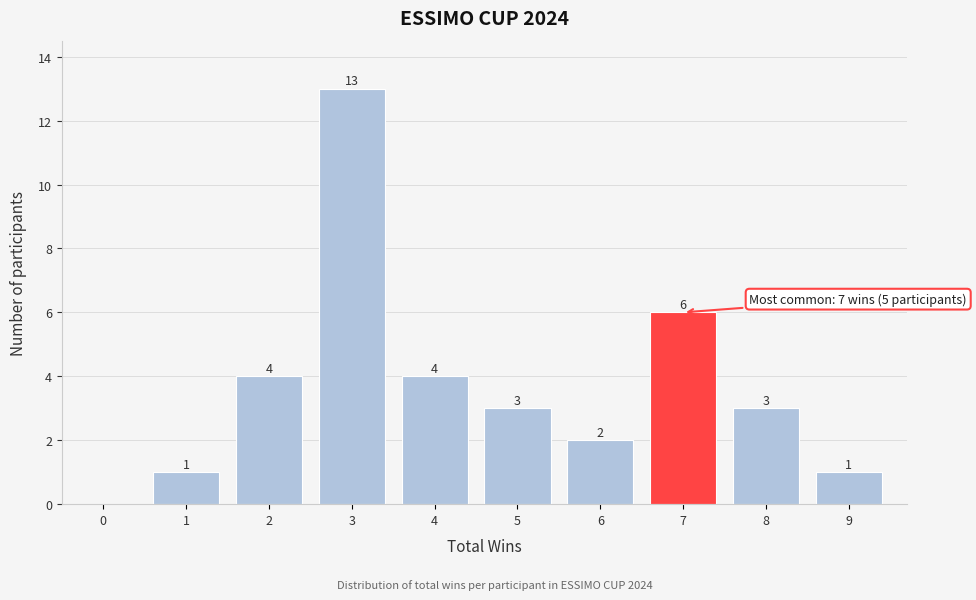

Reading left to right, list all the values displayed in this chart.

0=0	1=1	2=4	3=13	4=4	5=3	6=2	7=6	8=3	9=1